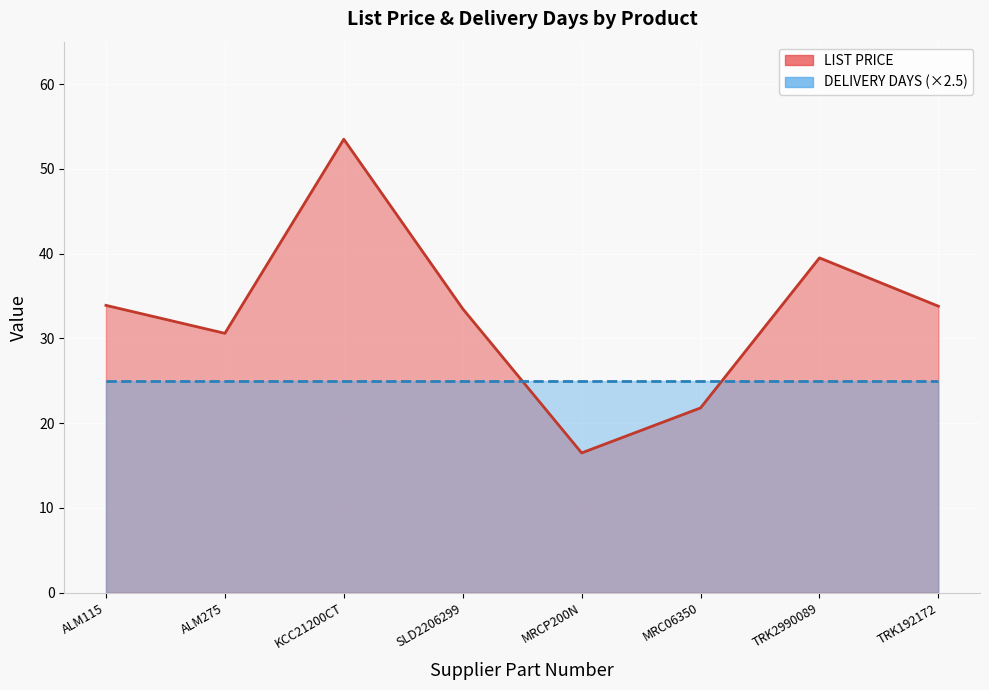

How many times do DELIVERY DAYS (×2.5) and LIST PRICE cross each other?

2